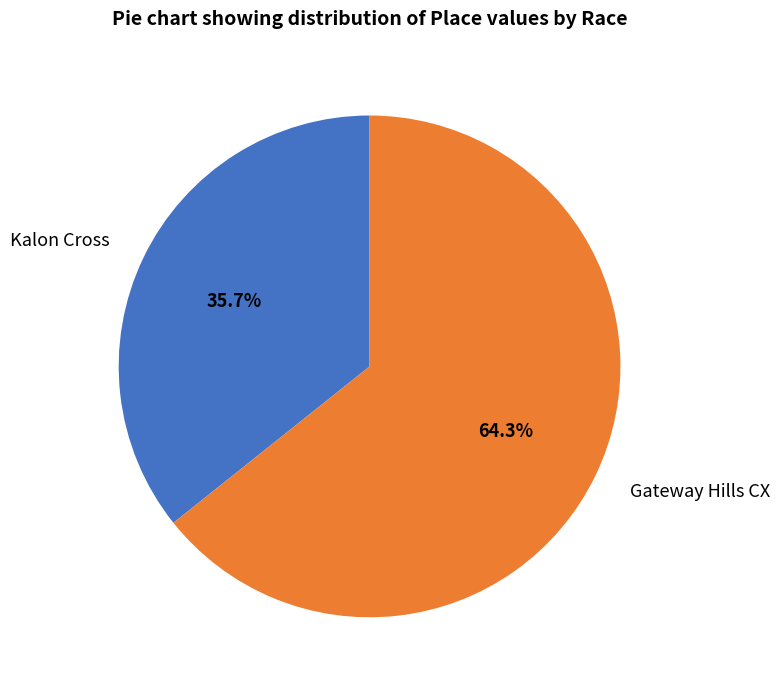

To the nearest percent, what is the difference between the Kalon Cross and Gateway Hills CX slice percentages?

29%